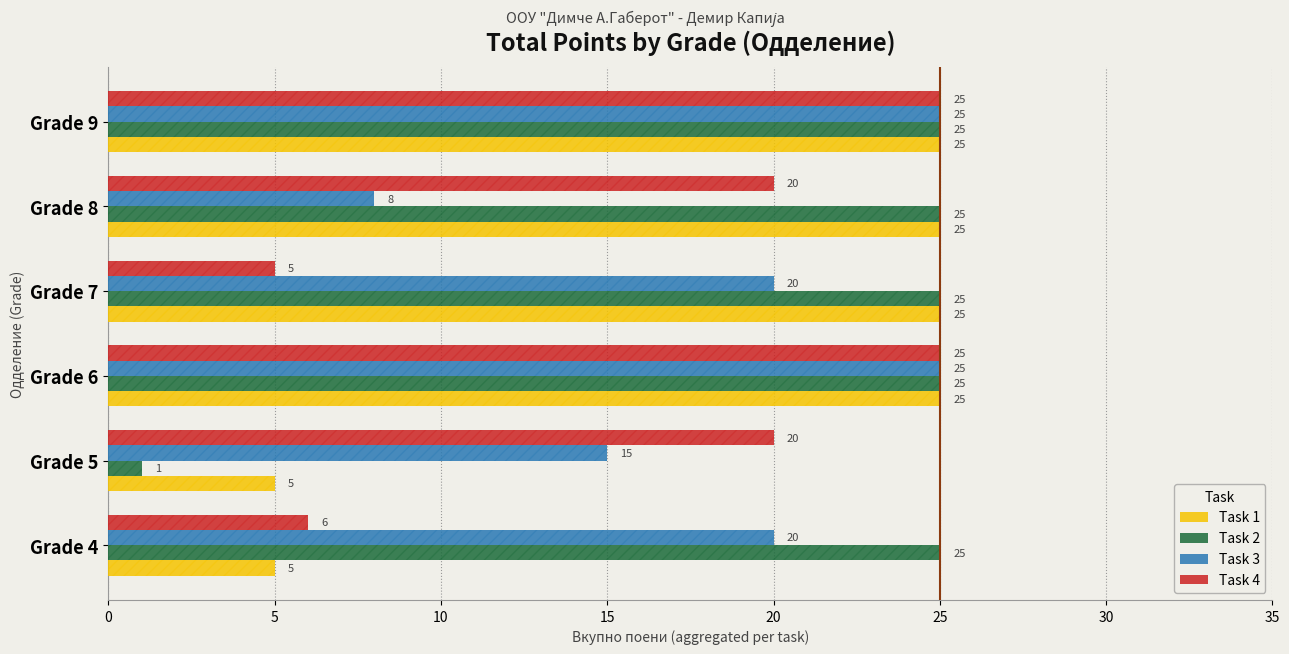

At how many categories does at least one series exceed 14?

6